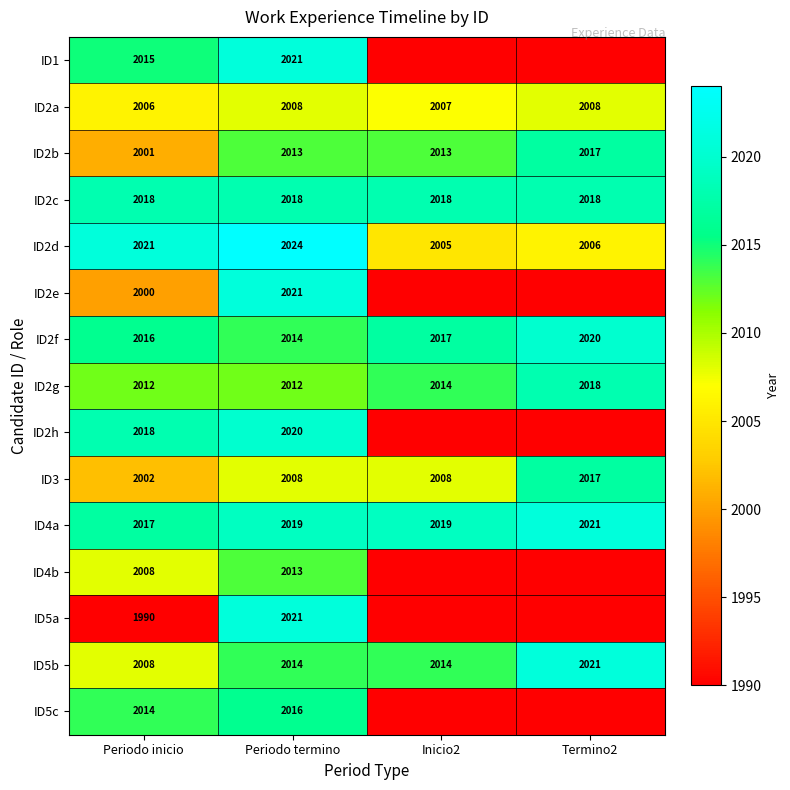

What is the total value across all series at Periodo inicio?

30146